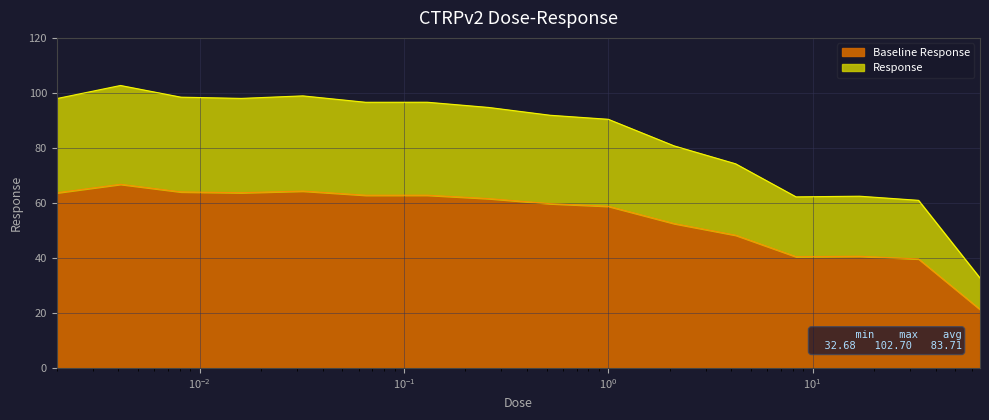

Count the number of categories in the chart.

16